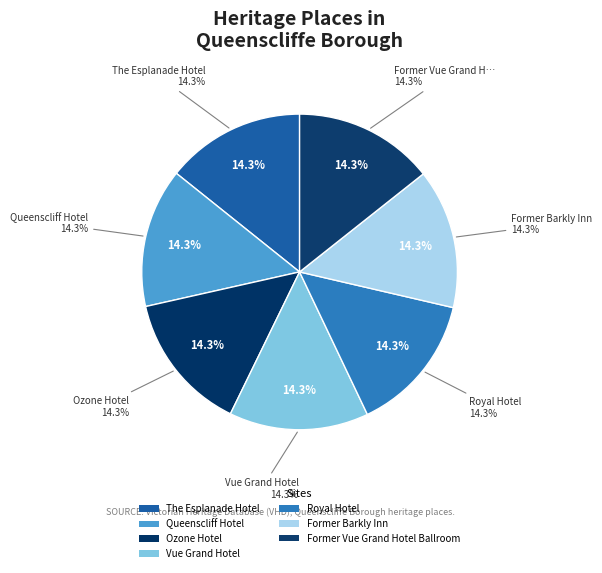

Combined, what portion of the pie is Ozone Hotel and Former Barkly Inn?

28.6%